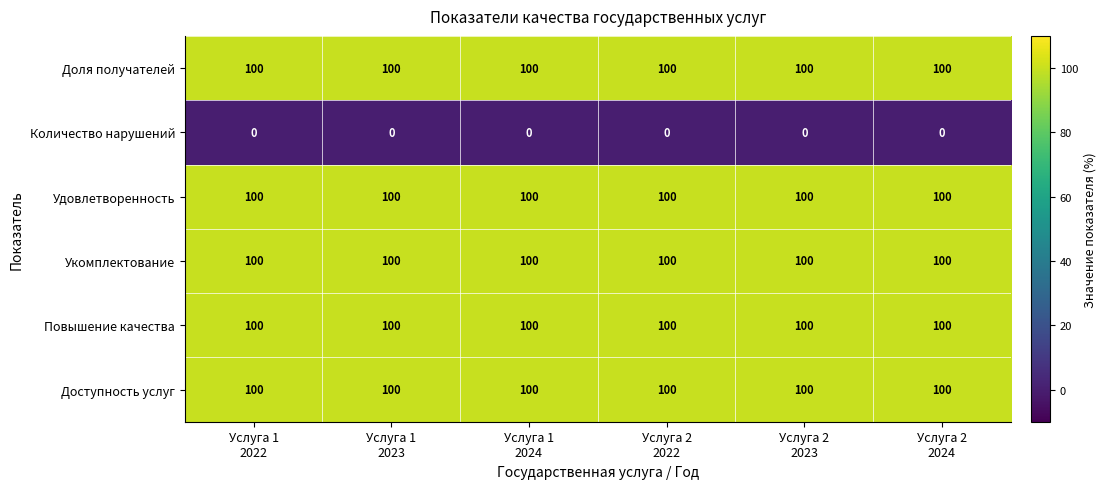

What is the total value across all series at Услуга 2
2022?

500